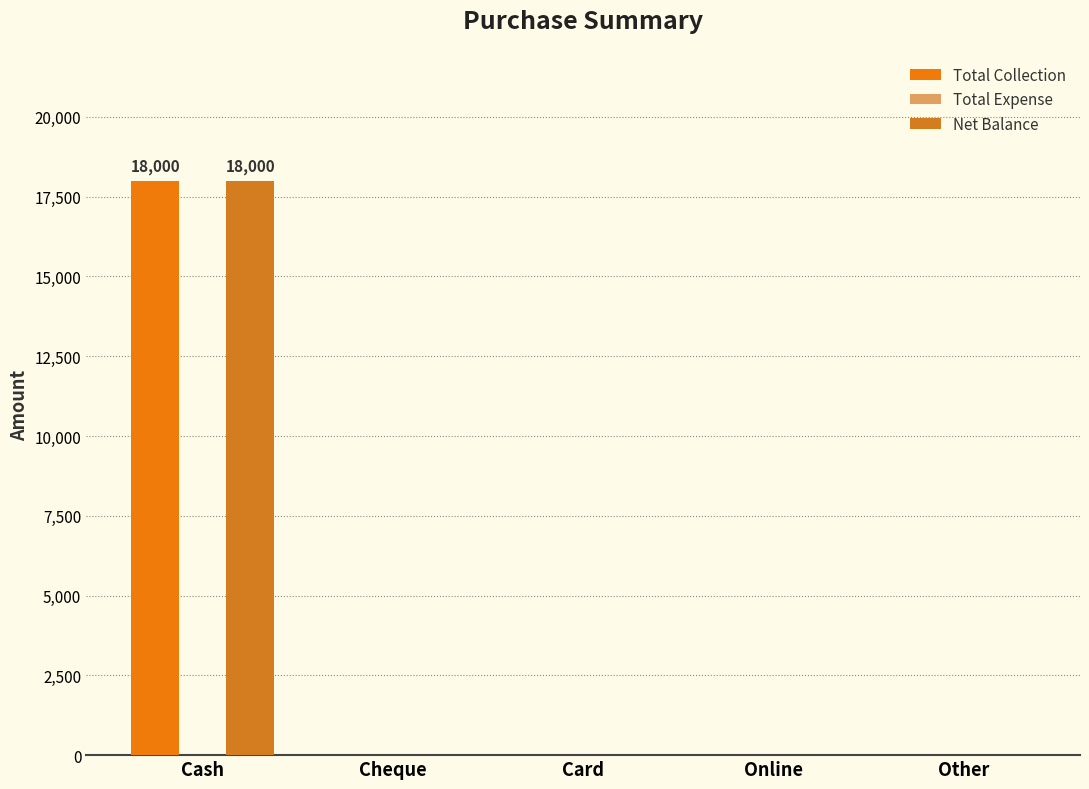

Which series has the largest total across all categories?

Total Collection